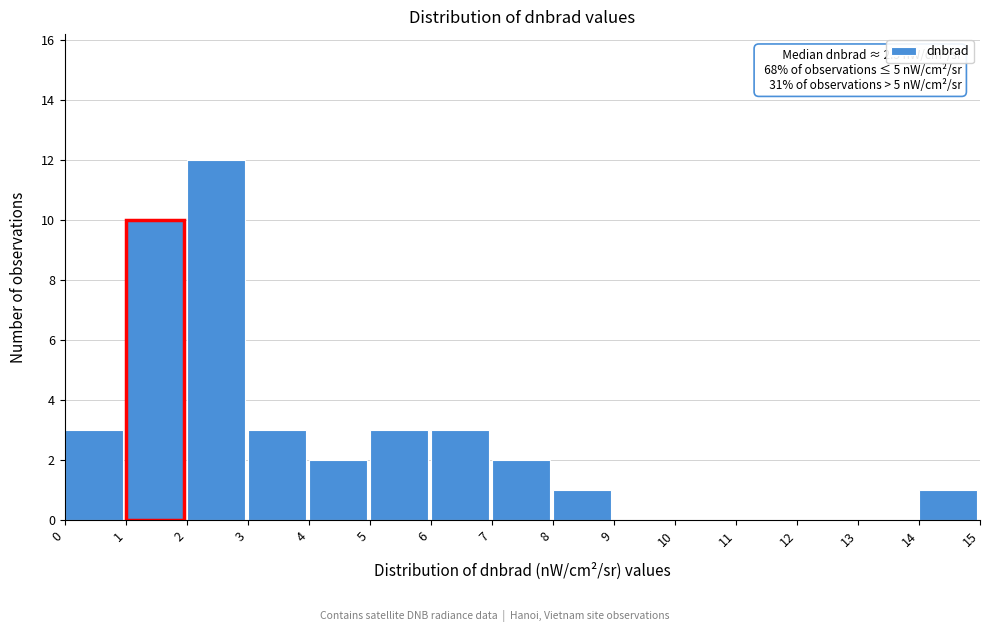

Which range on the x-axis has the tallest bar?

2 to 3